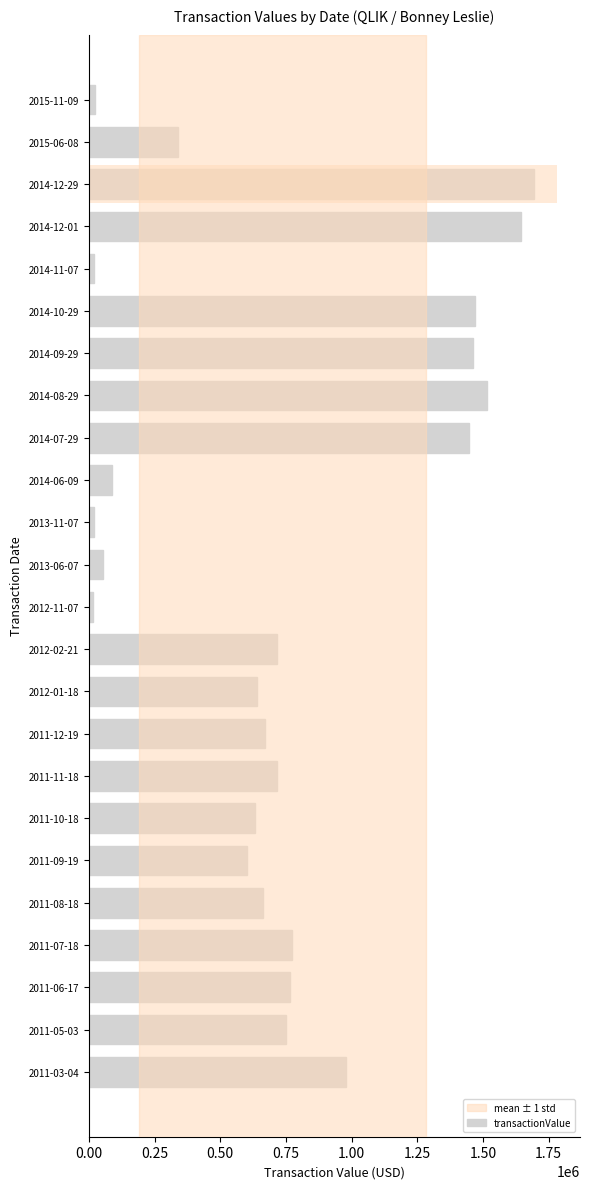

What is the ratio of the value at 2011-09-19 to the value at 2013-06-07?

10.9